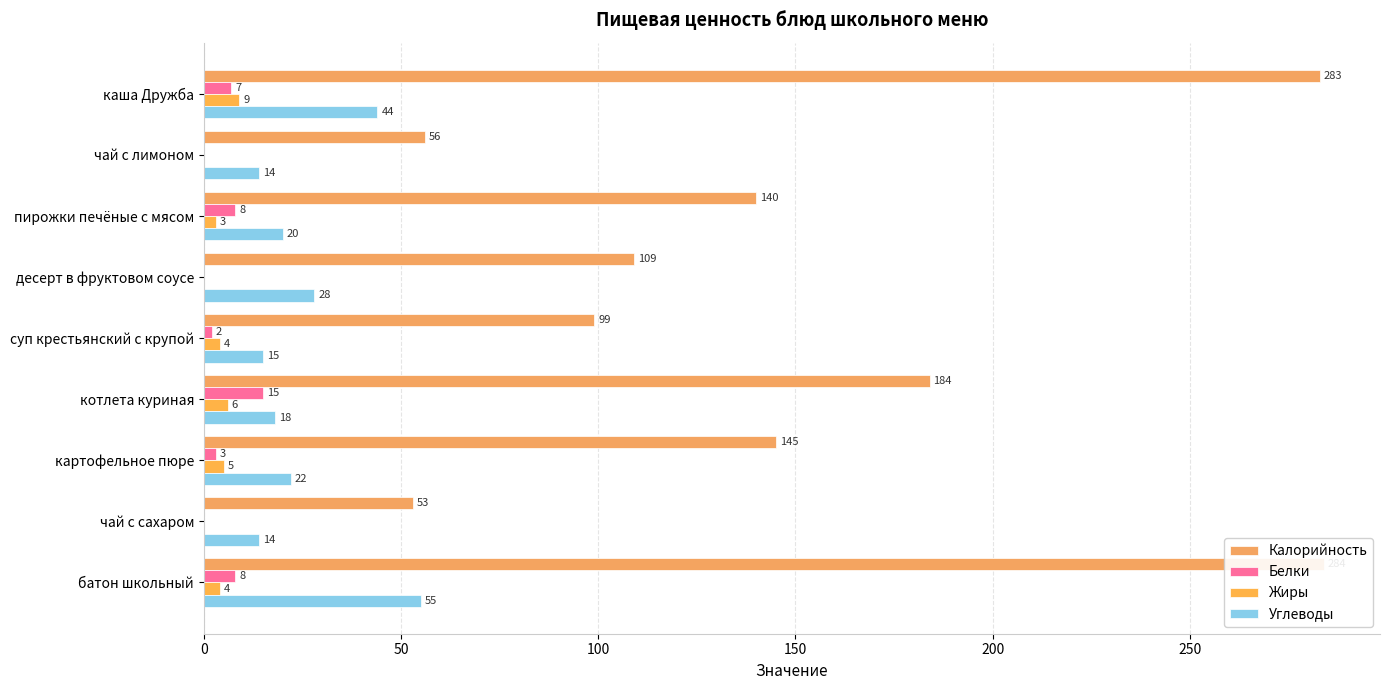

What is the difference between the second highest and minimum values in the Жиры series?

6